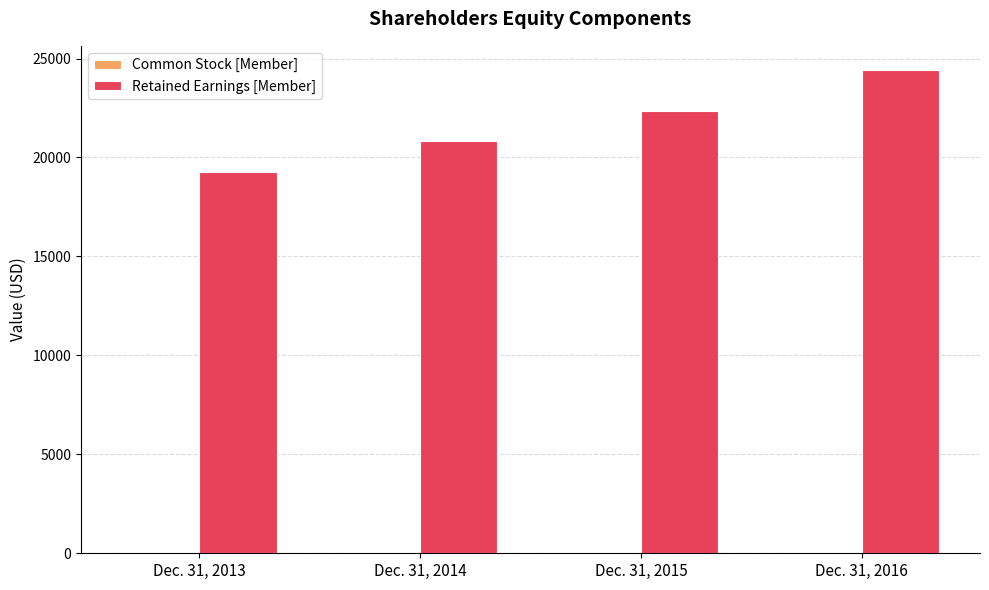

The Retained Earnings [Member] series shows 22340 at Dec. 31, 2015. True or false?

True